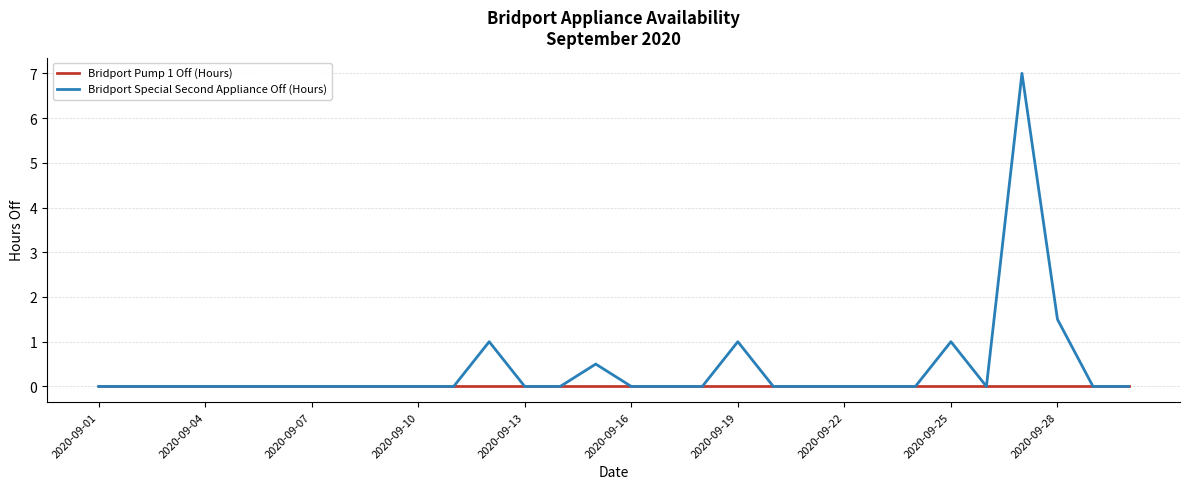

List the series in order of their overall mean, highest first.

Bridport Special Second Appliance Off (Hours), Bridport Pump 1 Off (Hours)